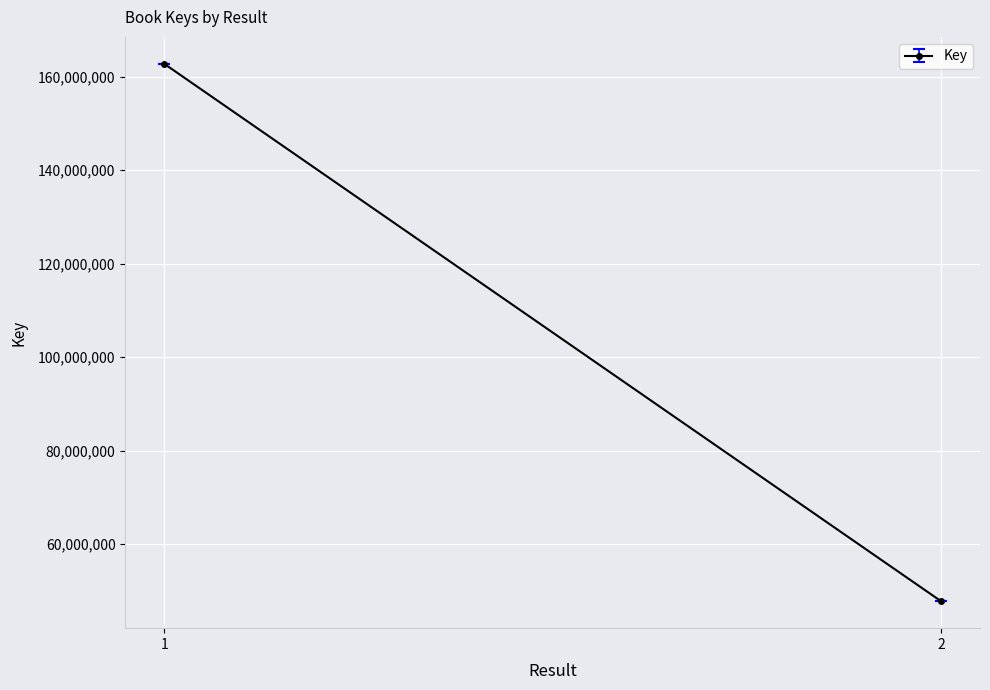

Rank the categories by value from highest to lowest.

1, , 2, 